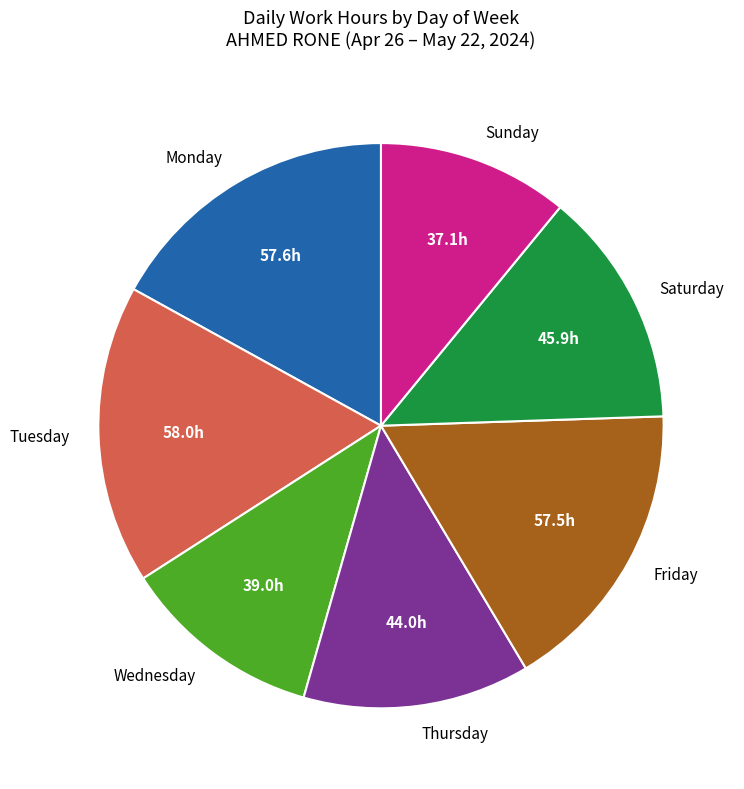

What is the ratio of the value at Sunday to the value at Tuesday?

0.6